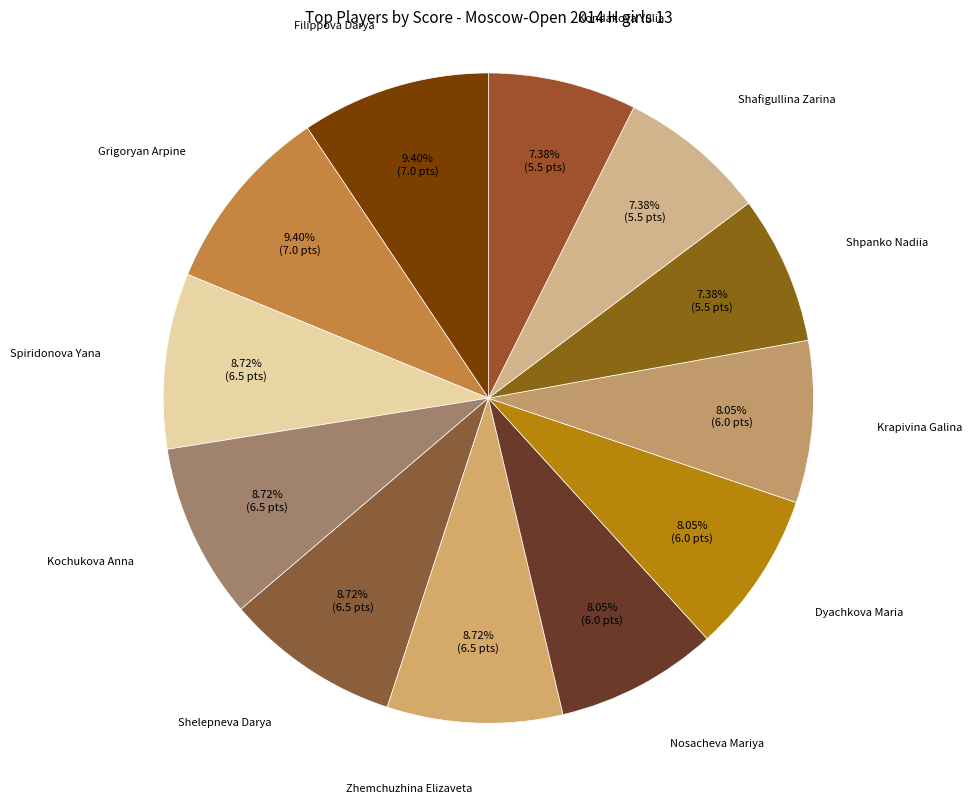

How many segments does this pie chart have?

12